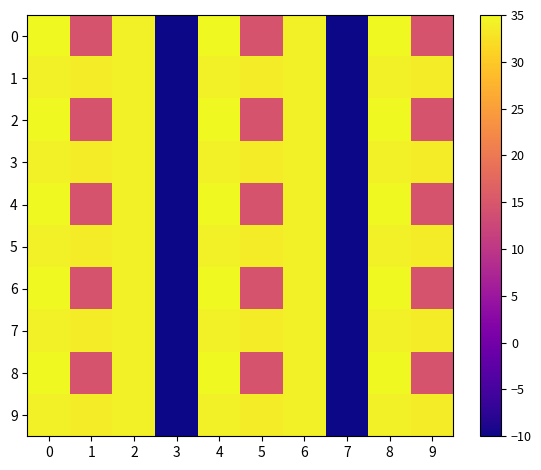

Count the number of categories in the chart.

10